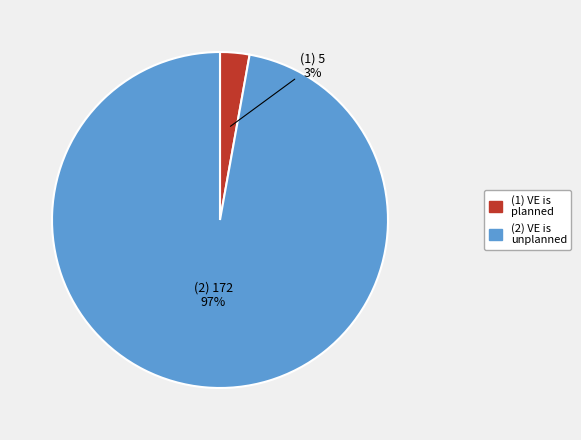

Is there any slice that represents more than half of the pie?

Yes